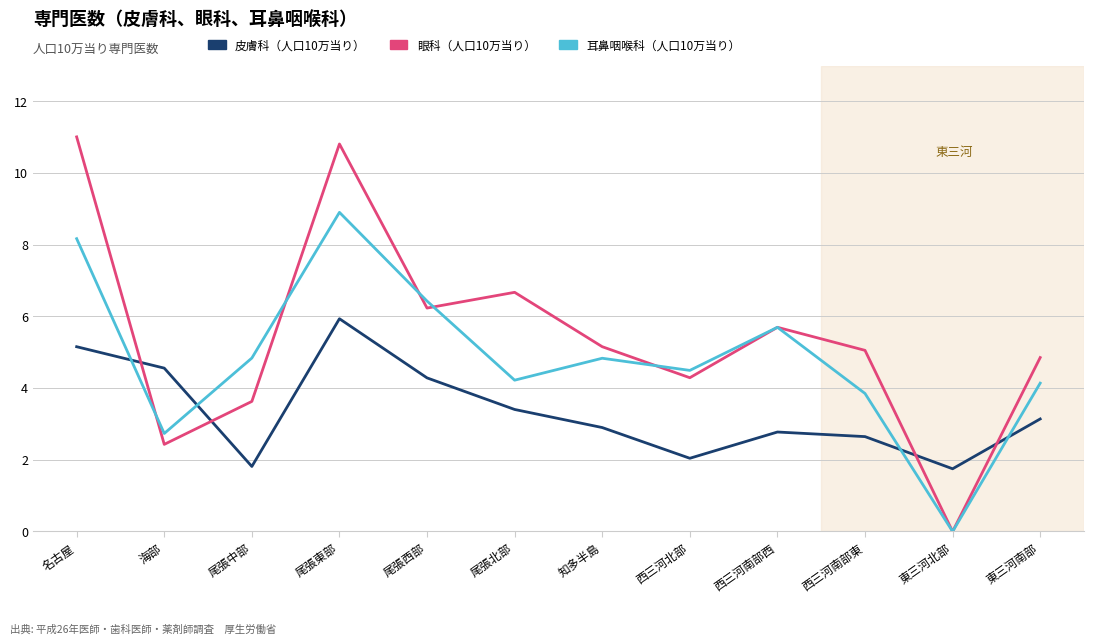

What is the greatest value displayed?

11.0